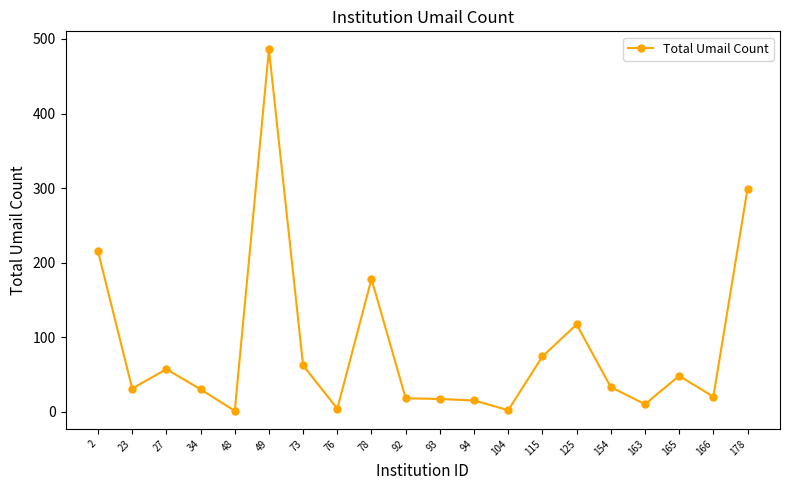

Between 92 and 2, which is larger?

2